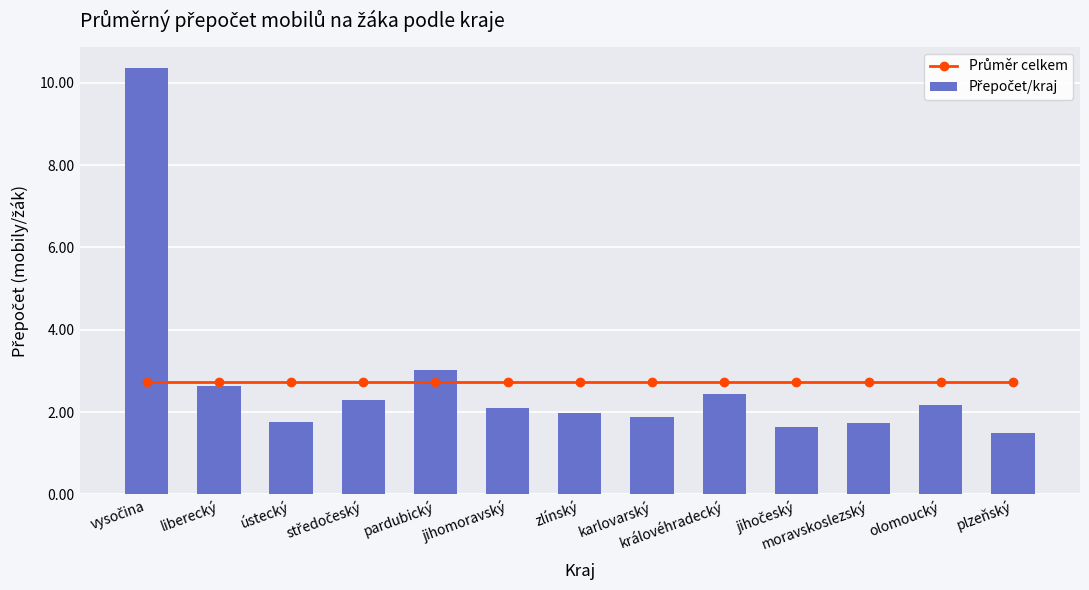

Reading left to right, transcribe all the data shown in this chart.

Průměr celkem: 2.7	2.7	2.7	2.7	2.7	2.7	2.7	2.7	2.7	2.7	2.7	2.7	2.7
Přepočet/kraj: 10.3	2.6	1.8	2.3	3.0	2.1	2.0	1.9	2.5	1.6	1.7	2.2	1.5